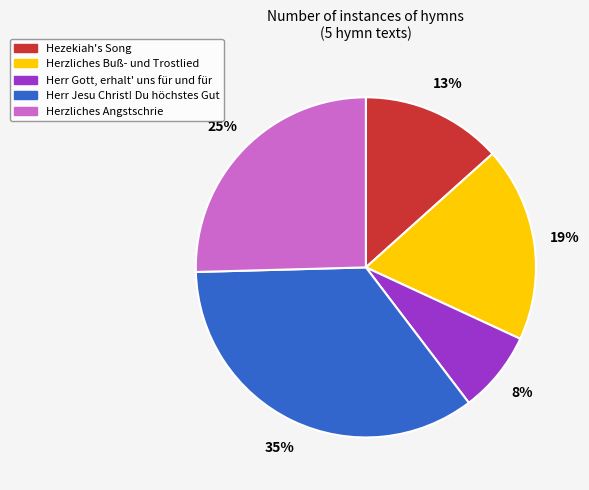

To the nearest percent, what portion does Herzliches Angstschrie represent?

25%